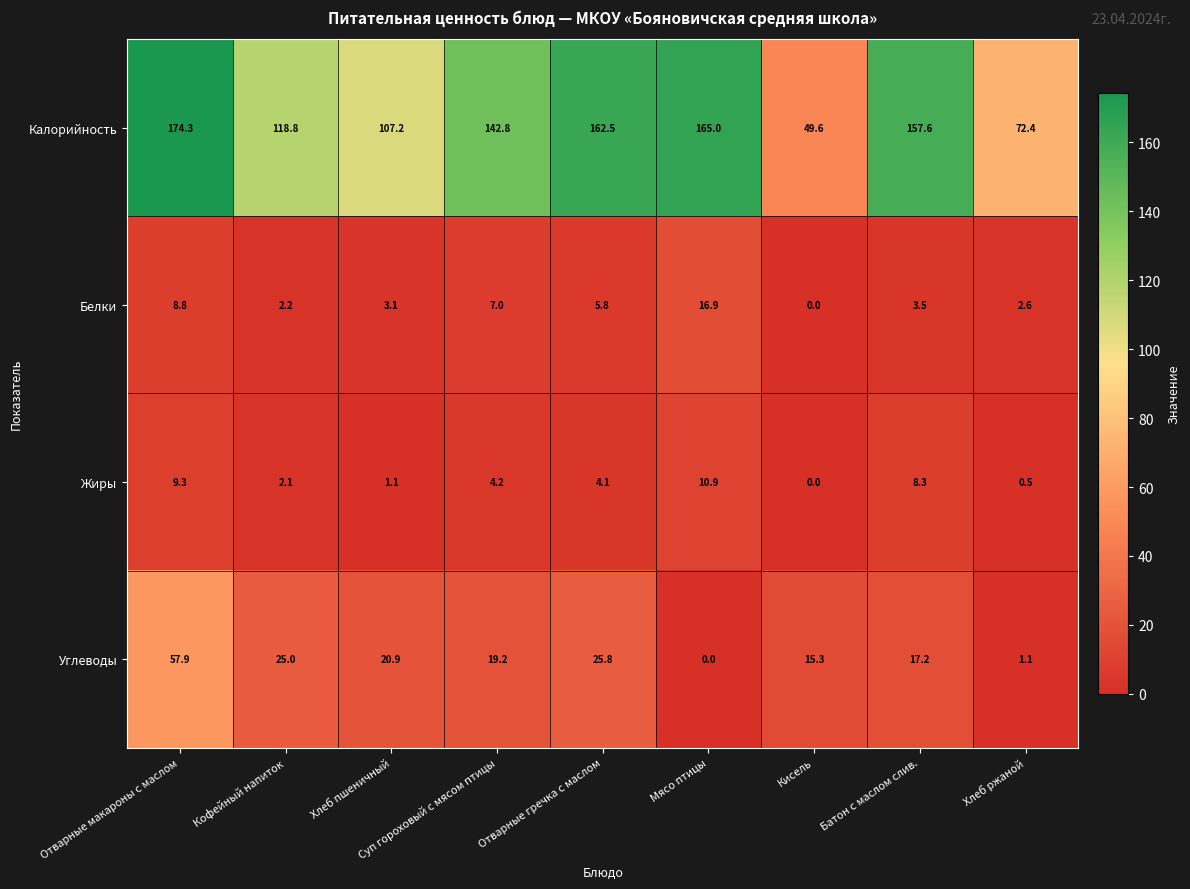

What value does the Калорийность series have at Батон с маслом слив.?

157.6